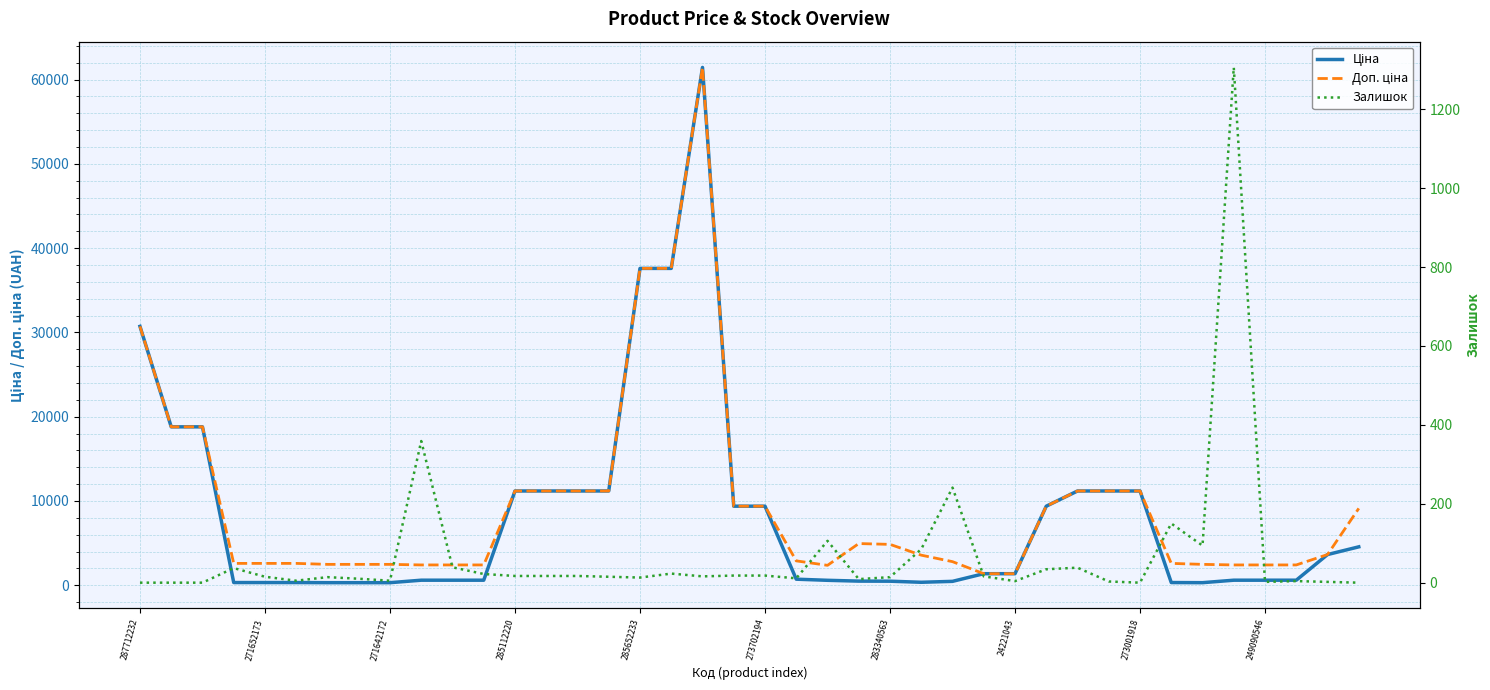

What are all the series names shown in the legend?

Ціна, Доп. ціна, Залишок